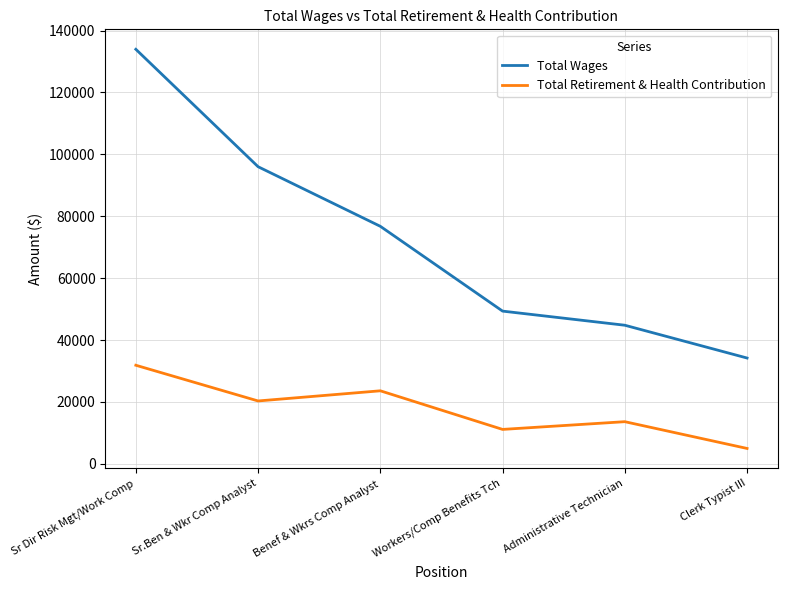

What is the difference between the maximum and second lowest values in the Total Retirement & Health Contribution series?

20731